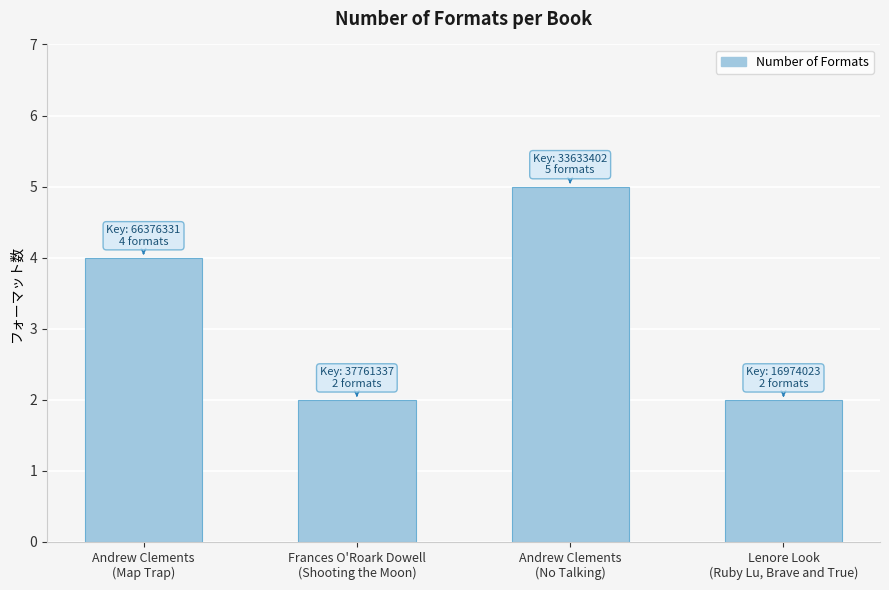

What is the change in value from Frances O'Roark Dowell
(Shooting the Moon) to Andrew Clements
(No Talking)?

+3